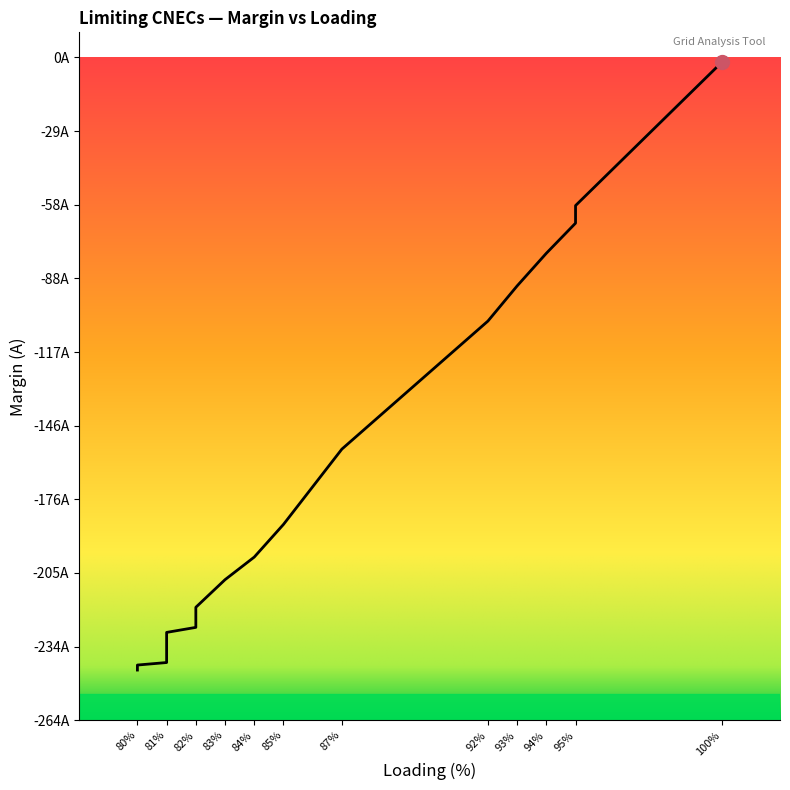

What is the minimum value shown in the chart?

-244